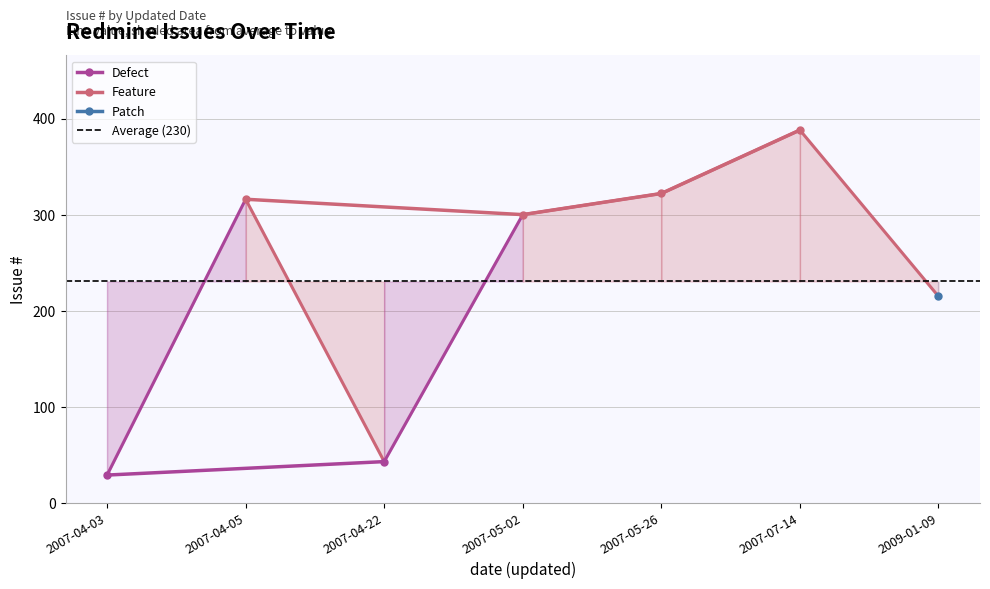

The chart shows a value of 518 at 2007-05-26. True or false?

False